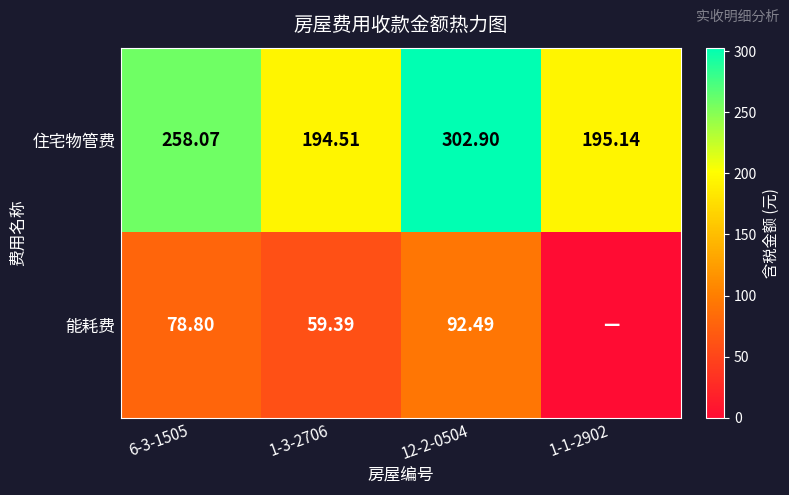

List the labels in order of 住宅物管费 value, largest first.

12-2-0504, 6-3-1505, 1-1-2902, 1-3-2706